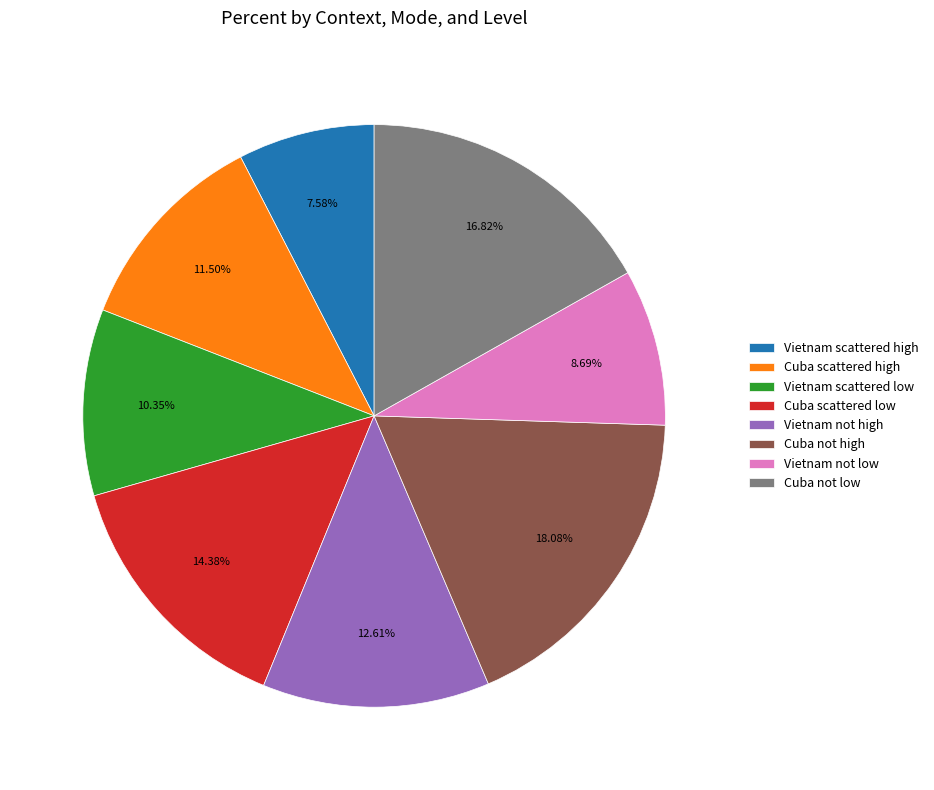

Approximately how many times larger is the value at Vietnam not high compared to Cuba not high?

0.7